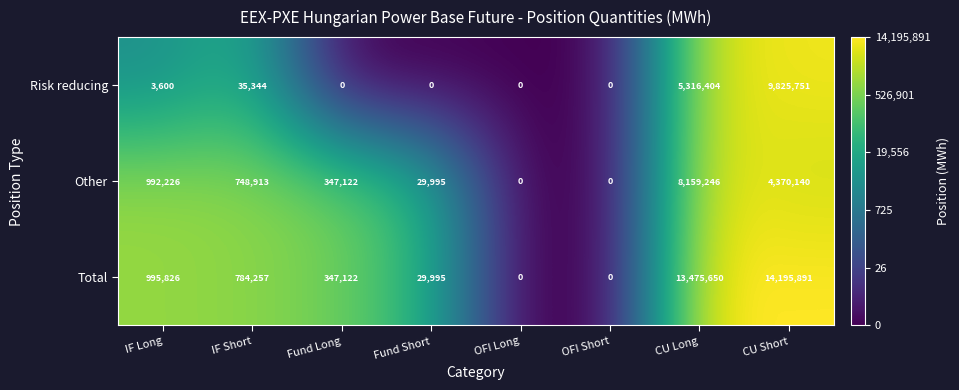

What is the difference between the maximum and minimum values in the Total series?

14195891